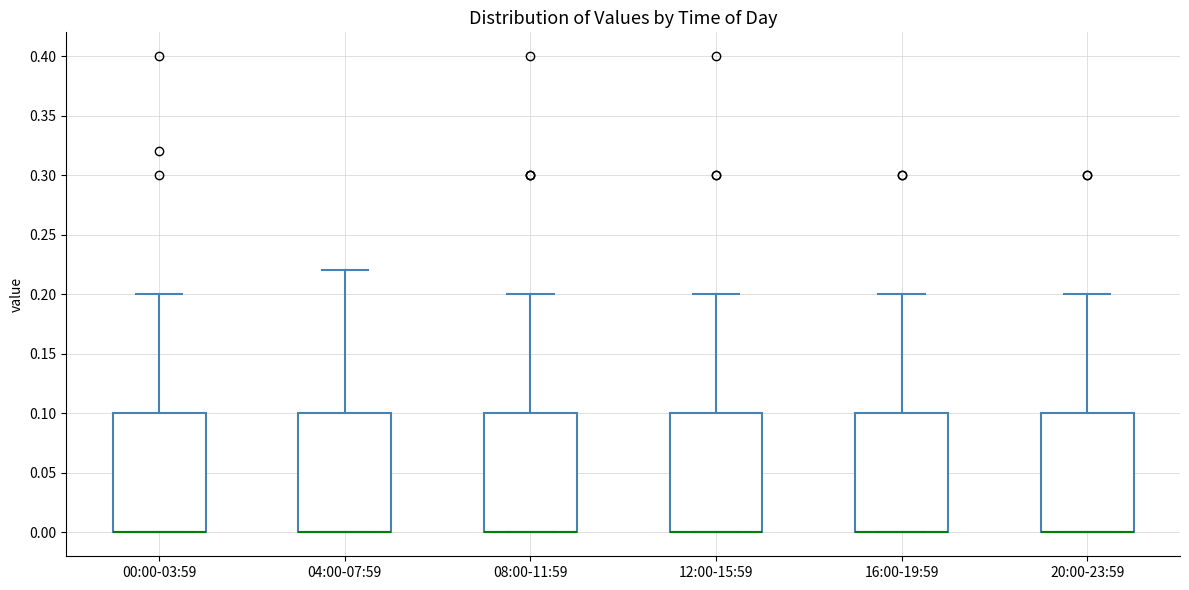

Reading left to right, transcribe this box plot: for each box, give where its median line is, the range the box spans, and where its two whiskers end, as read against the y-axis. The values are not printed on the chart, so give them approximately, as read against the axis.

00:00-03:59: median 0.00 (drawn on the box's lower edge), box 0.00 to 0.10, whiskers 0.00 to 0.20
04:00-07:59: median 0.00 (drawn on the box's lower edge), box 0.00 to 0.10, whiskers 0.00 to 0.22
08:00-11:59: median 0.00 (drawn on the box's lower edge), box 0.00 to 0.10, whiskers 0.00 to 0.20
12:00-15:59: median 0.00 (drawn on the box's lower edge), box 0.00 to 0.10, whiskers 0.00 to 0.20
16:00-19:59: median 0.00 (drawn on the box's lower edge), box 0.00 to 0.10, whiskers 0.00 to 0.20
20:00-23:59: median 0.00 (drawn on the box's lower edge), box 0.00 to 0.10, whiskers 0.00 to 0.20